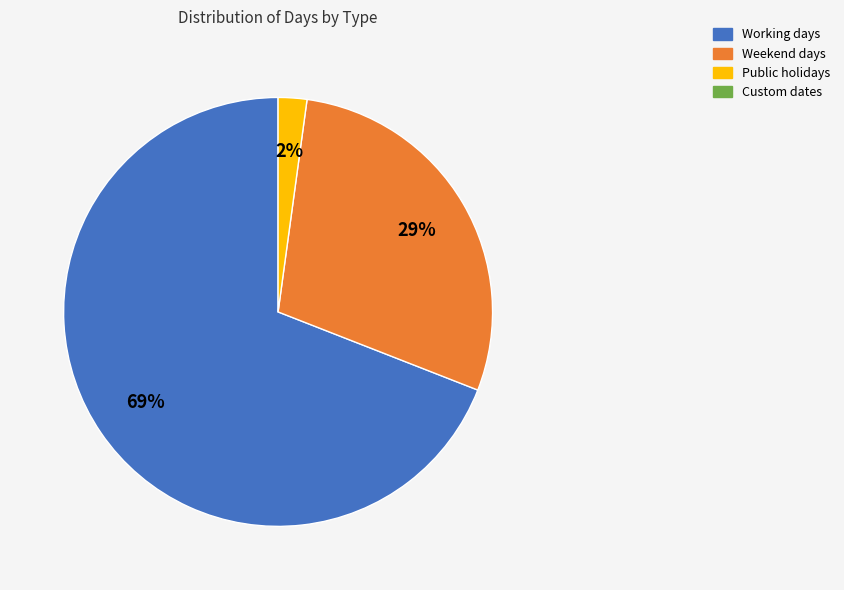

To the nearest percent, what is the difference between the largest and smallest slice percentages?

67%